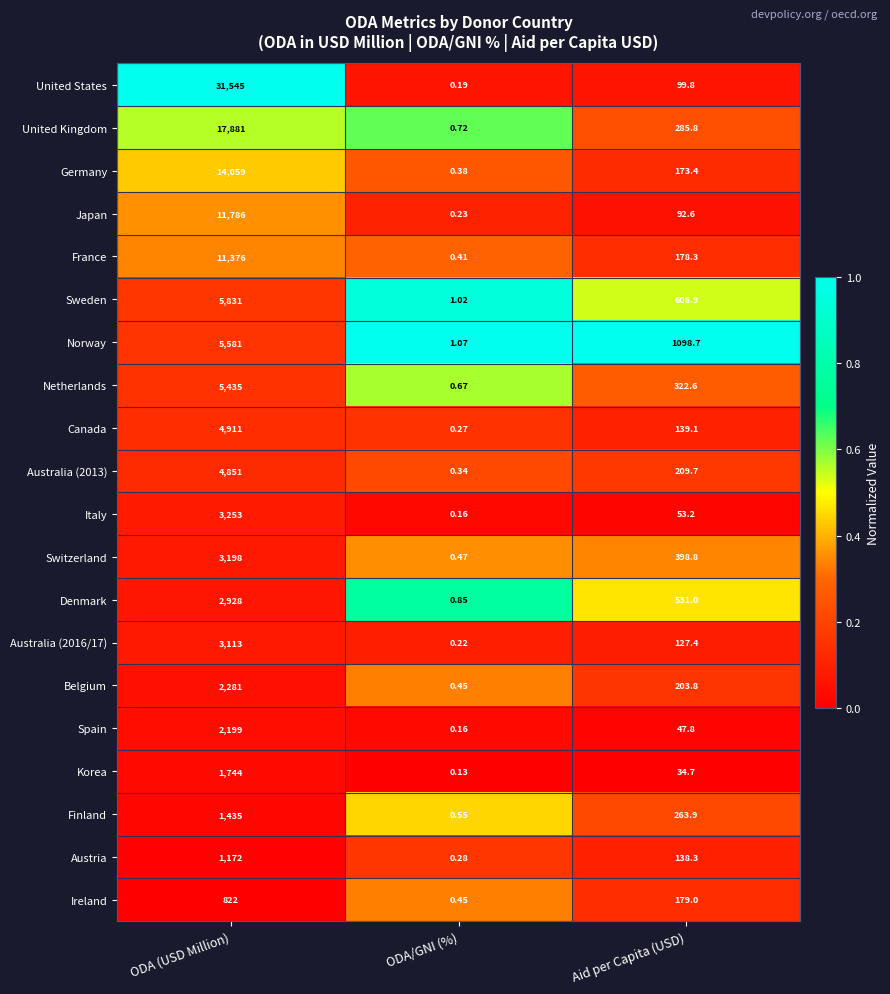

What is the spread (max minus min) of values at ODA (USD Million)?

30723.0